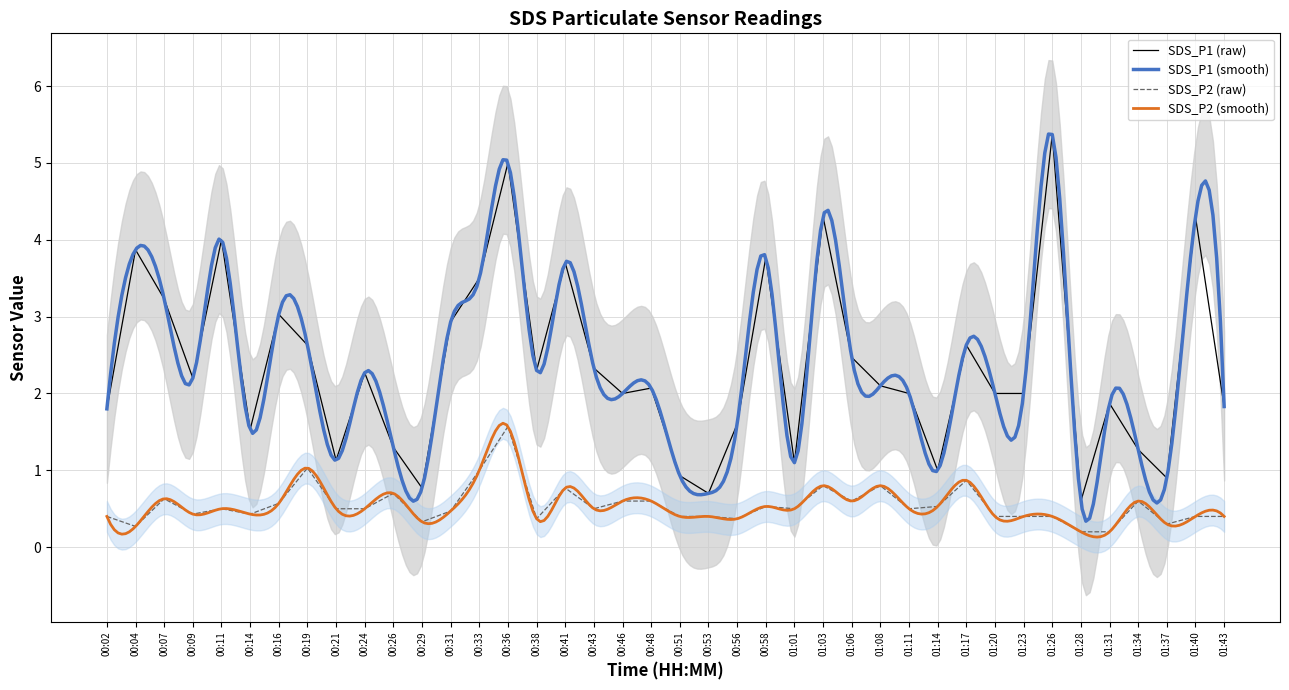

Is it true that SDS_P2 (raw) equals 0.3 at 00:04?

True